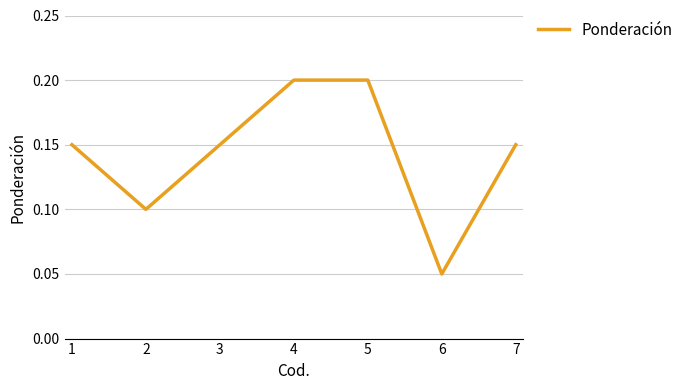

Between 3 and 2, which is larger?

3